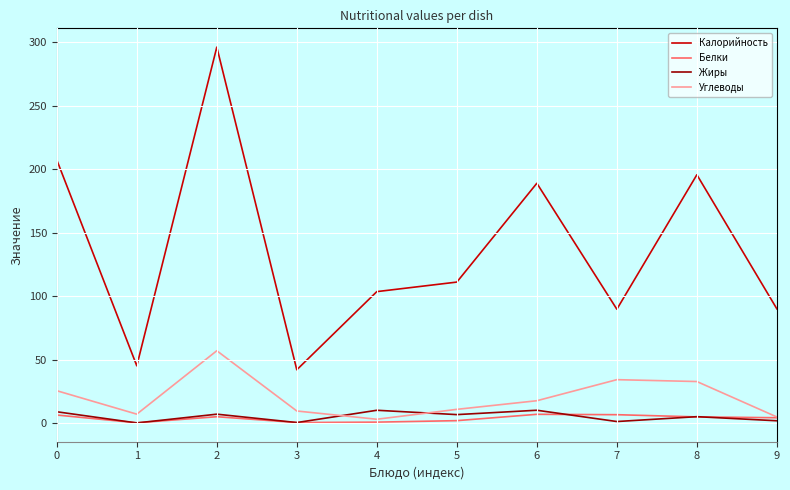

How many lines are shown in the chart?

4